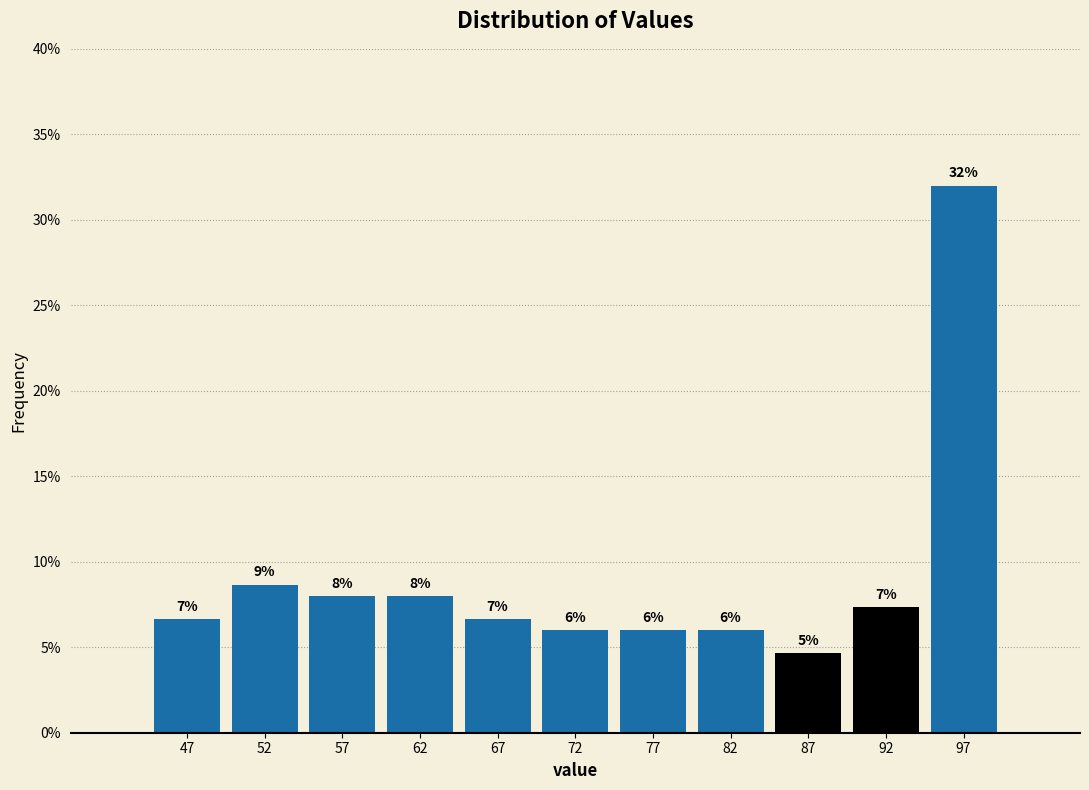

Over which range of the x-axis is the bar tallest?

95 to 100